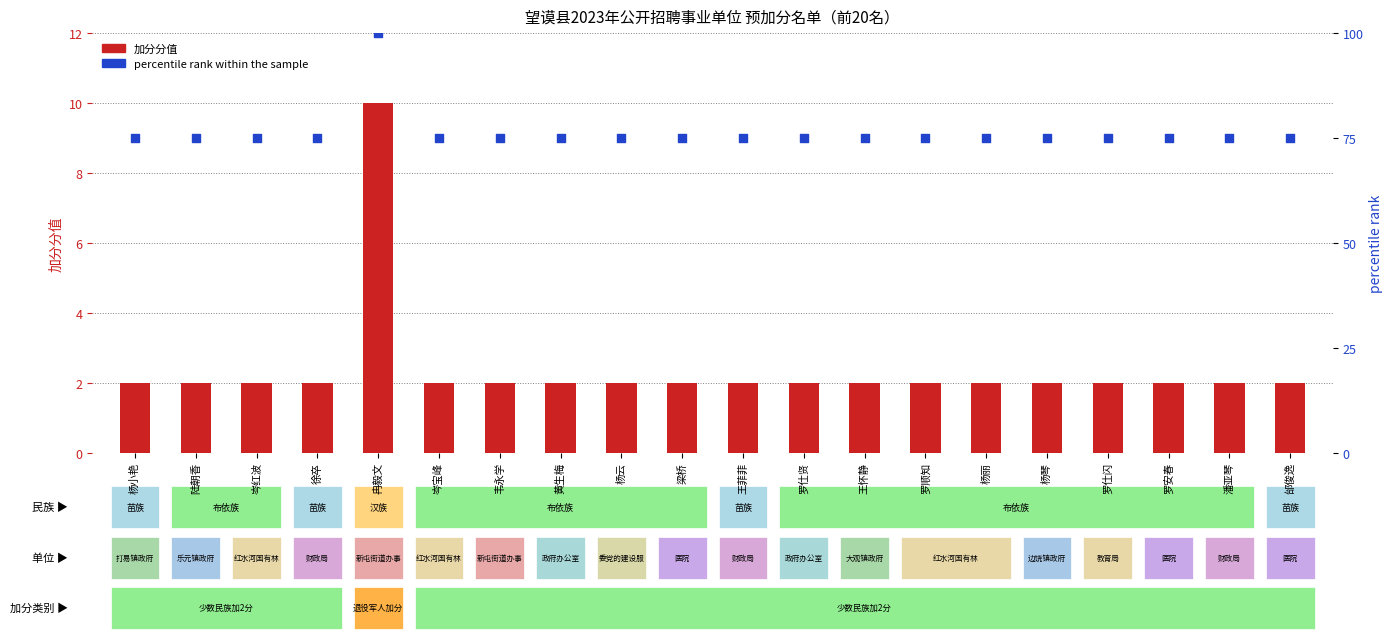

Which series has the largest total across all categories?

percentile rank within the sample